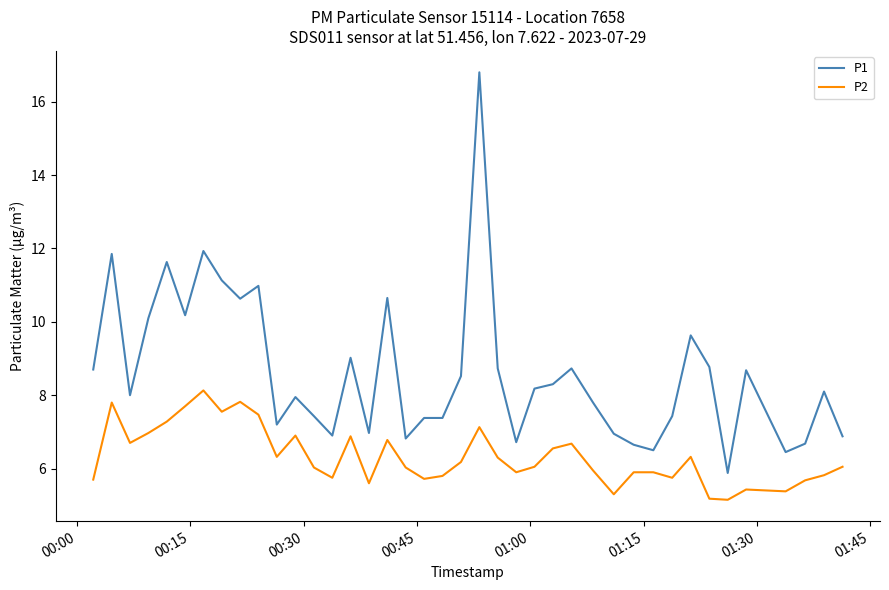

What is the difference between the maximum and minimum values in the P1 series?

10.9